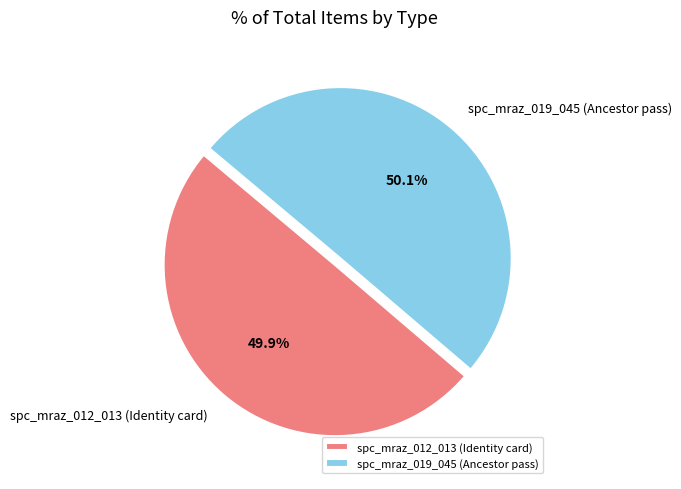

Is there a majority slice in this chart?

Yes